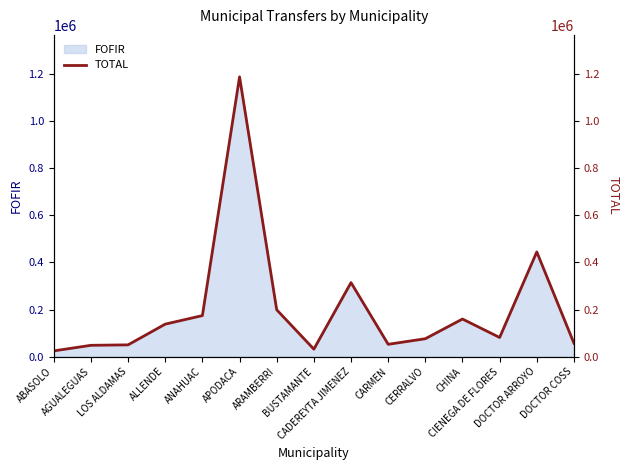

Between ALLENDE and ARAMBERRI, which is larger?

ARAMBERRI